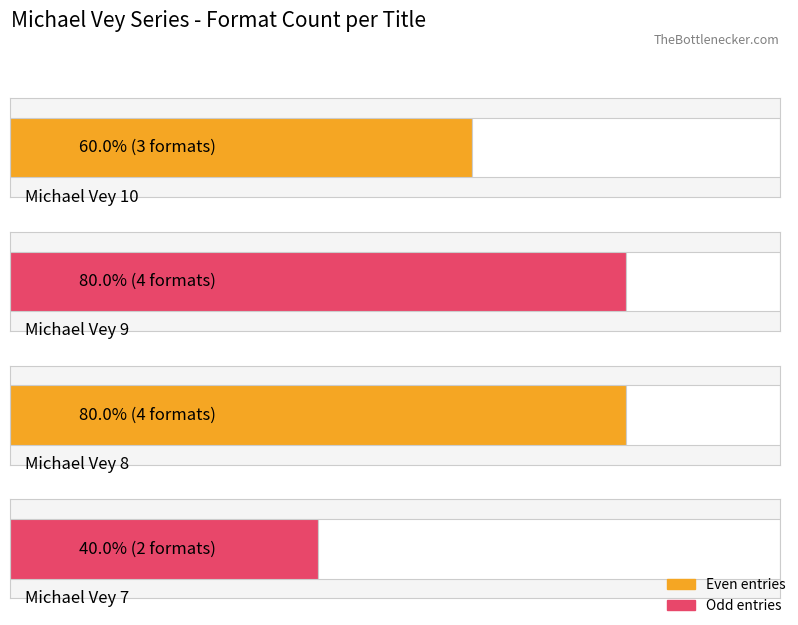

Between Michael Vey 8 and Michael Vey 10, which is larger?

Michael Vey 8